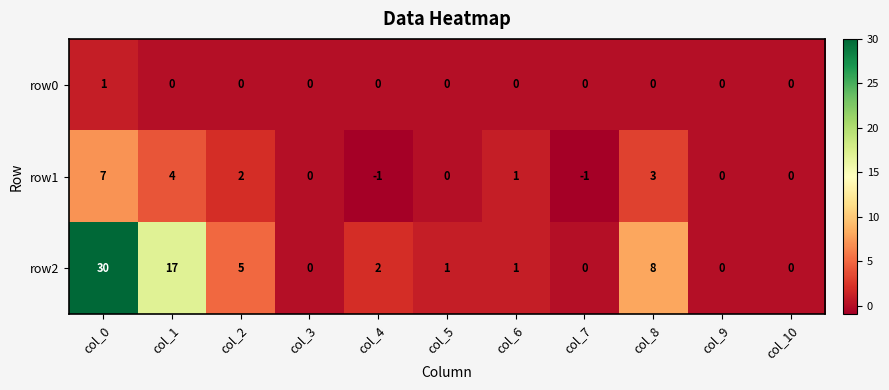

What is the difference between the row2 values at col_2 and col_0?

25